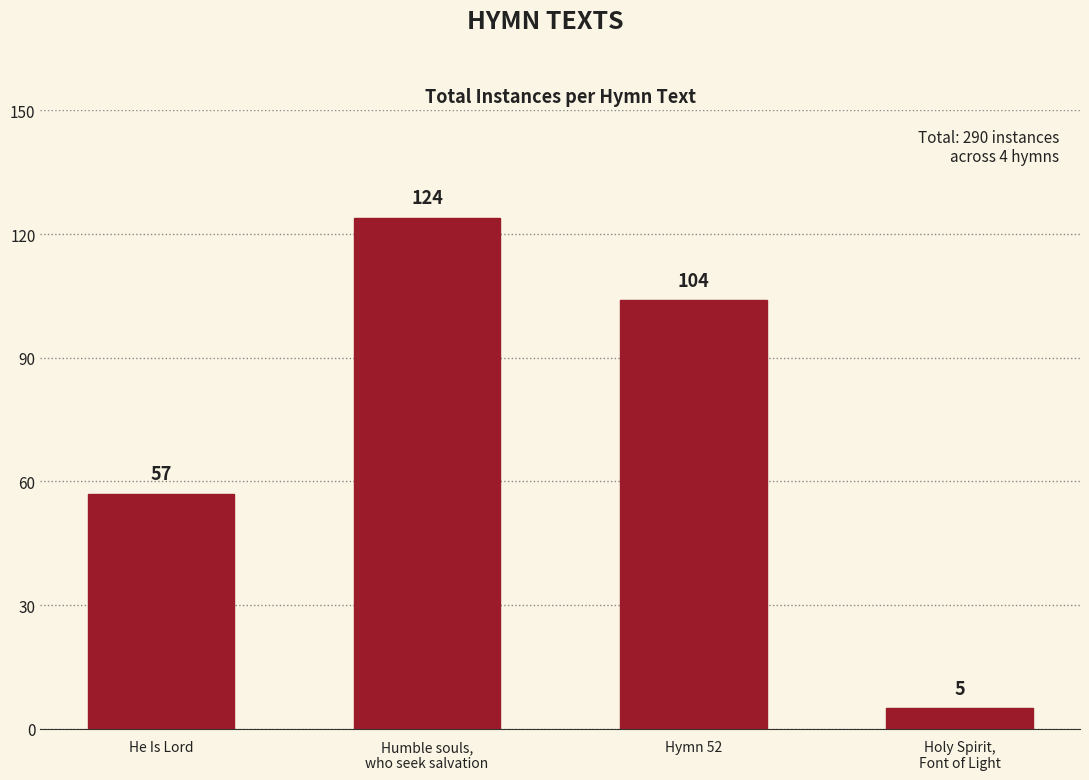

What is the value of the 3rd bar from the left?

104